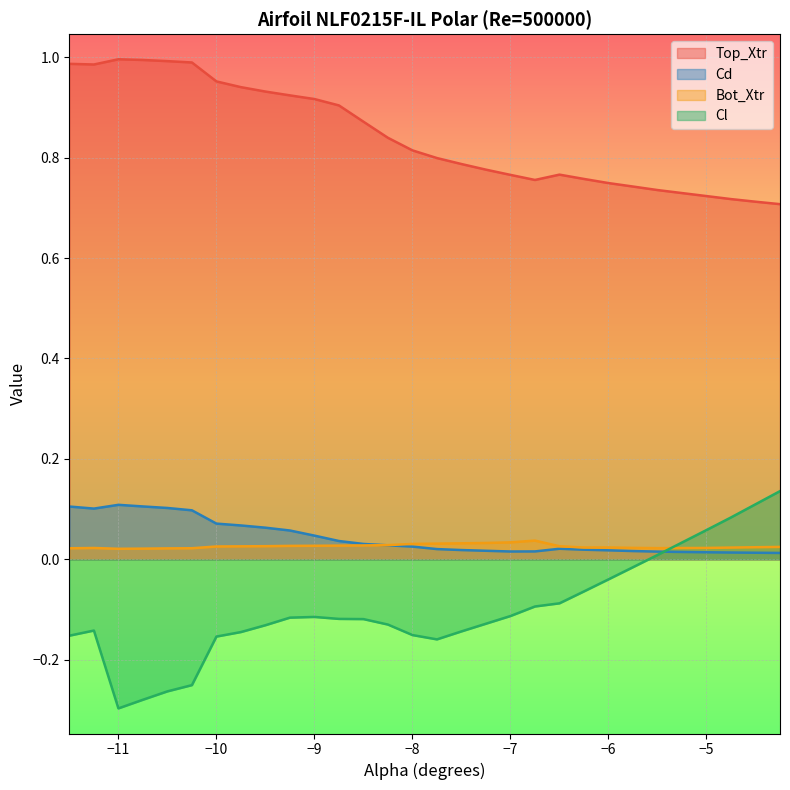

The value of Top_Xtr at −10 is 0.5. True or false?

False